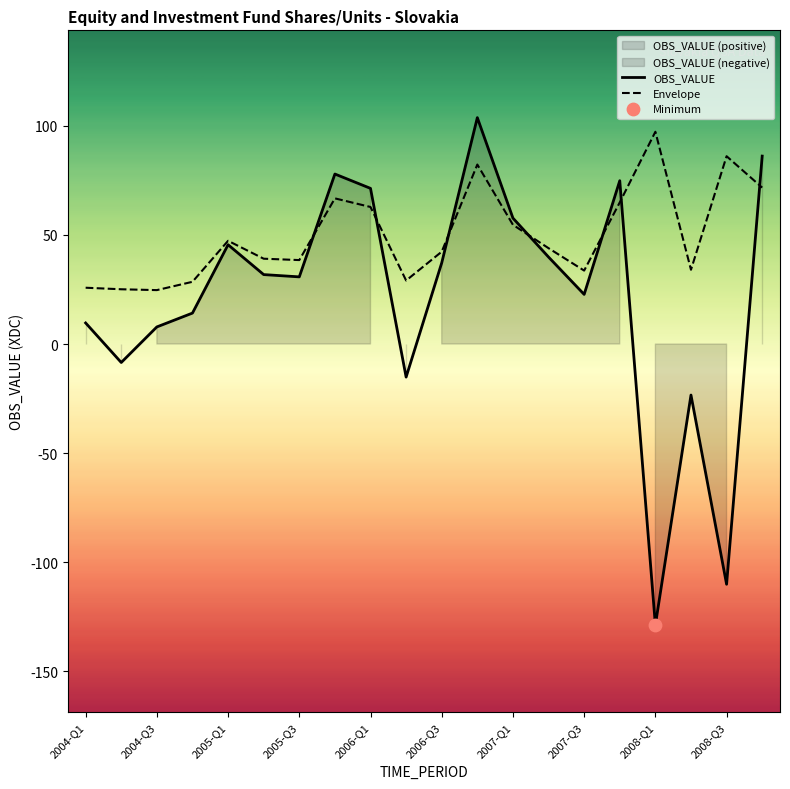

At which category is the sum across all series the highest?

11